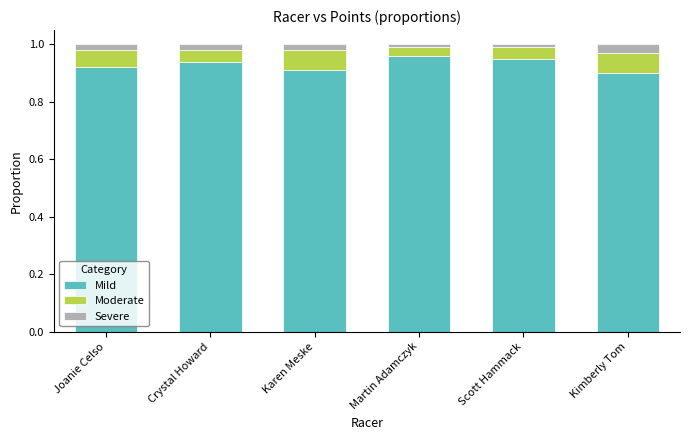

Does the chart contain stacked bars?

Yes